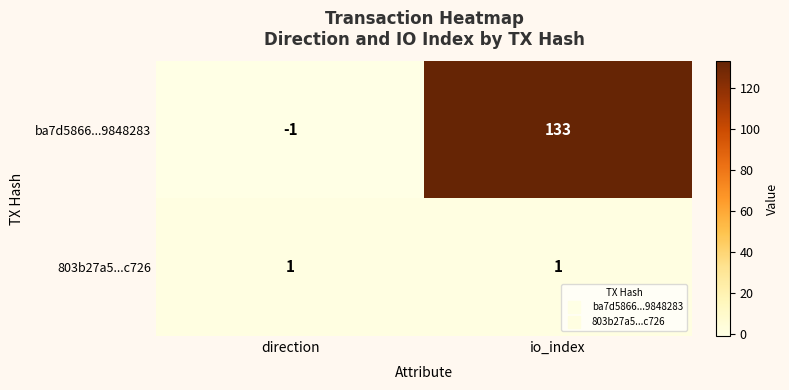

At which category is the sum across all series the highest?

io_index